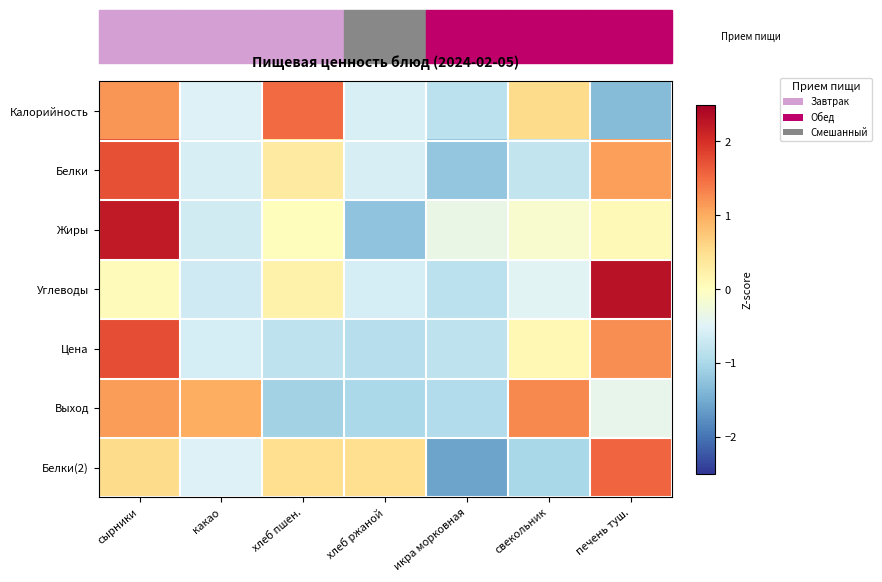

Rank the series at сырники from highest to lowest value.

Жиры, Цена, Белки, Калорийность, Выход, Белки(2), Углеводы